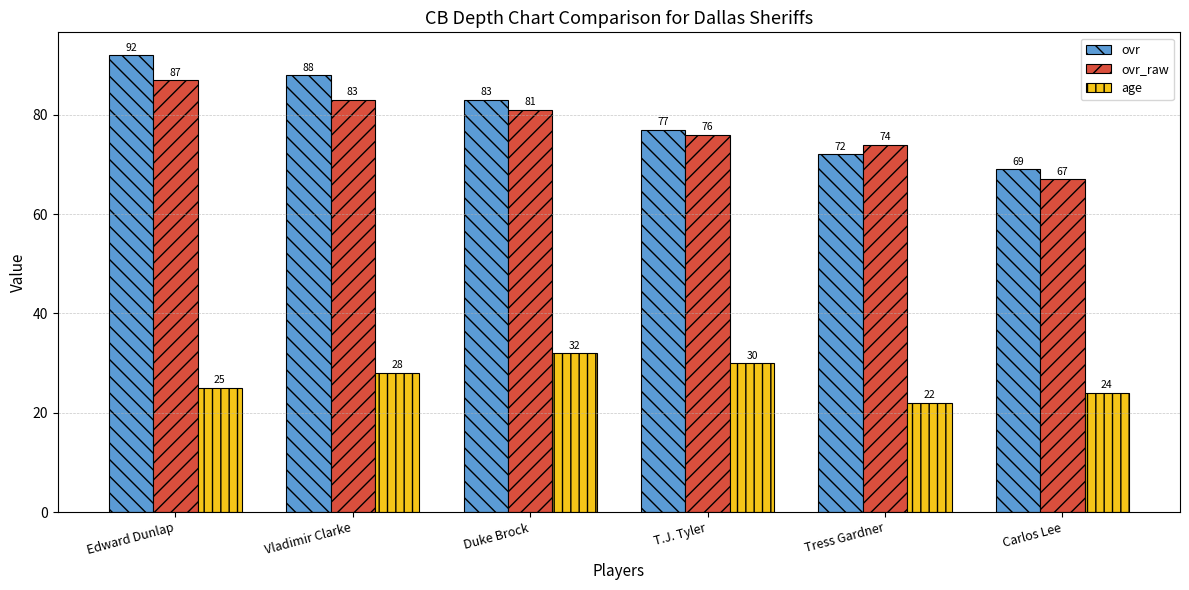

Which series has the largest range (max minus min)?

ovr